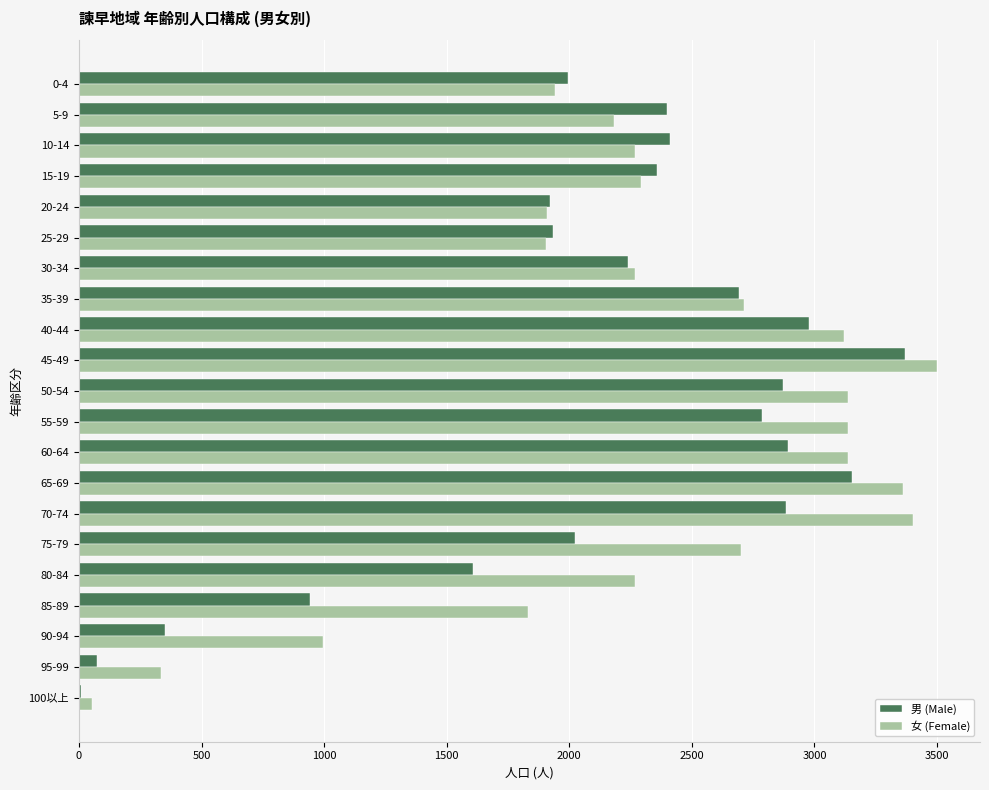

What is the maximum value shown in the chart?

3500